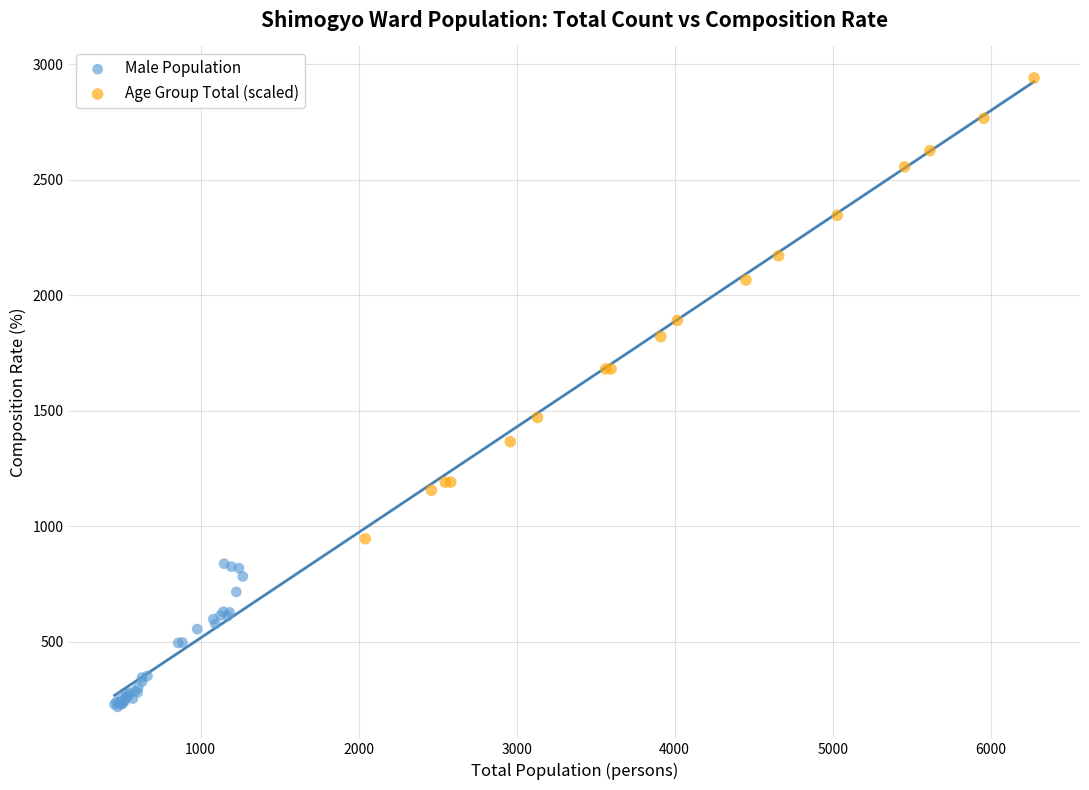

Which series reaches the minimum Y coordinate?

Male Population